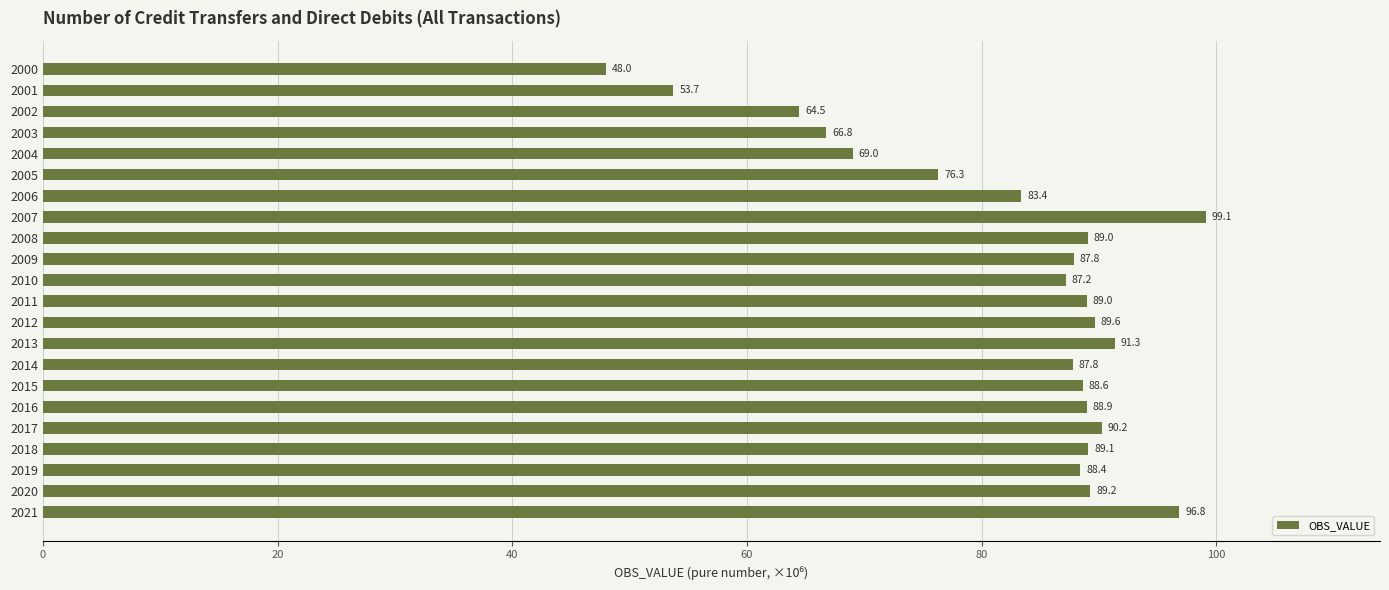

What is the approximate value at 2020?

89.2